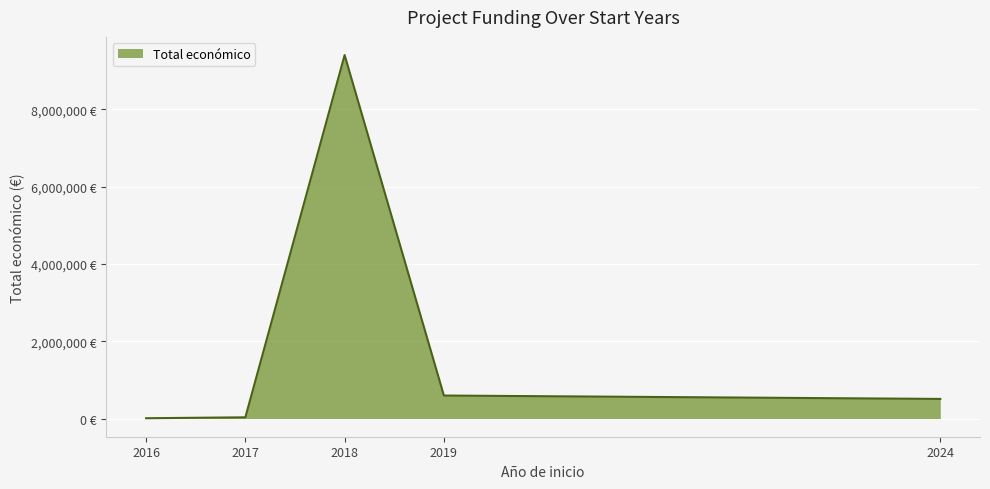

Does the chart have visible grid lines?

Yes